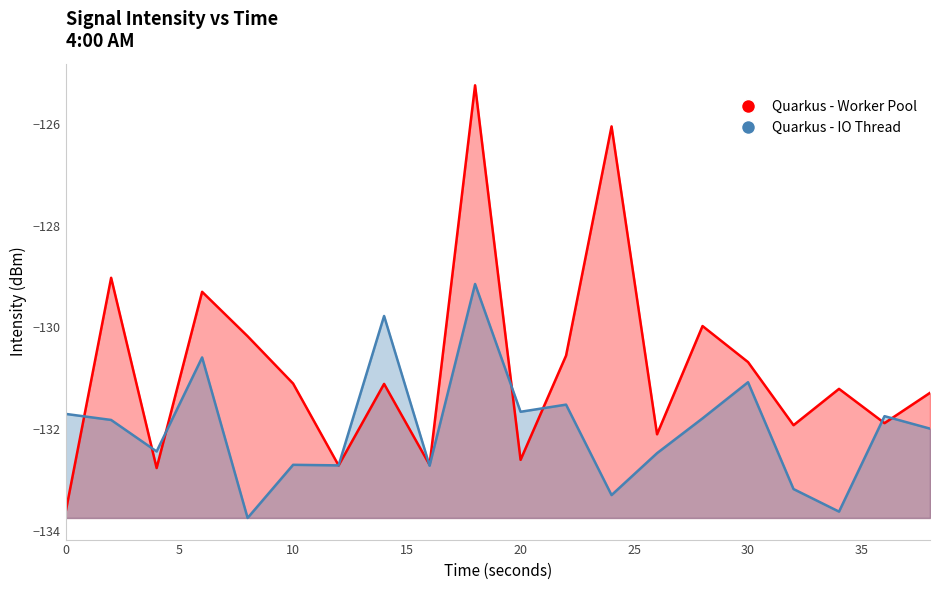

Which series has the widest spread of values?

Quarkus - Worker Pool